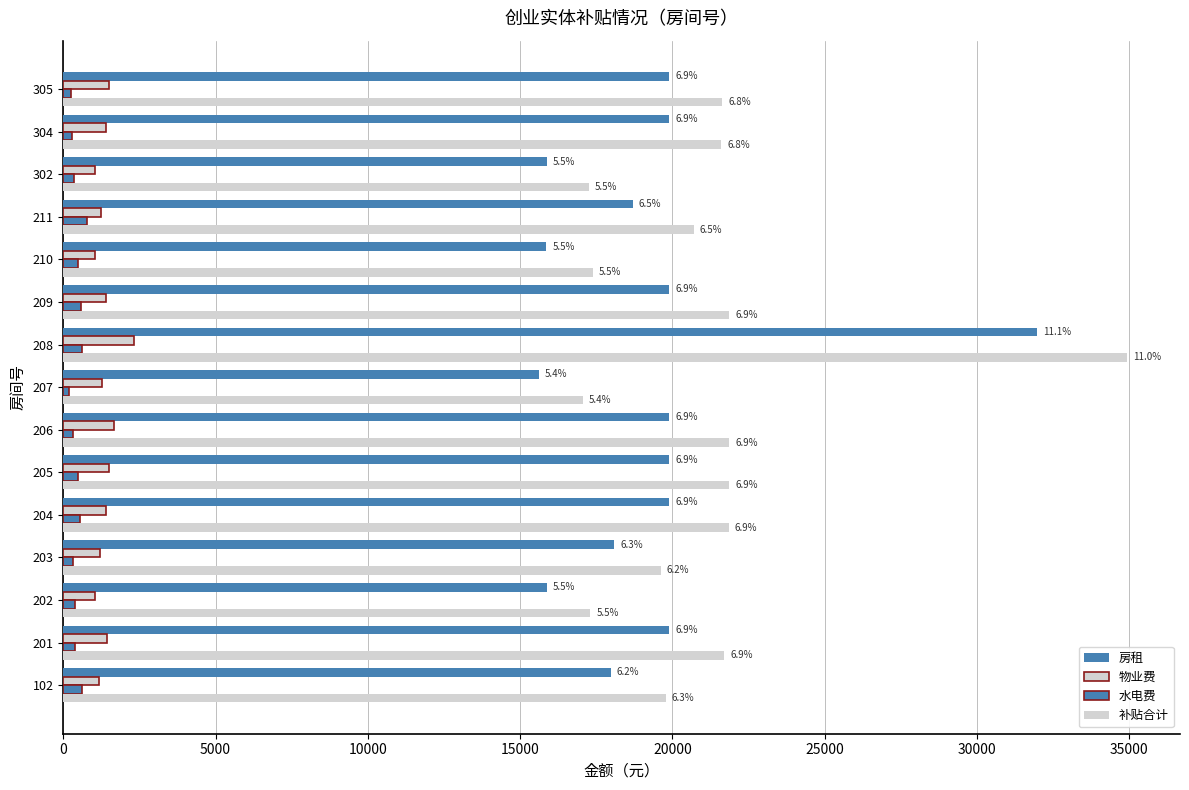

How many bars are there in total?

60